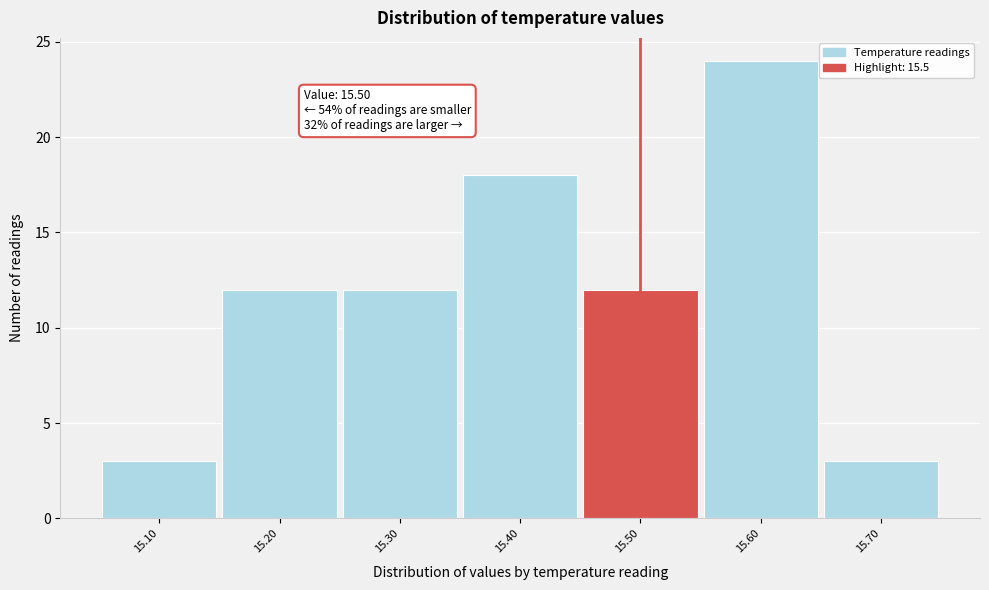

Which range on the x-axis has the tallest bar?

15.55 to 15.65